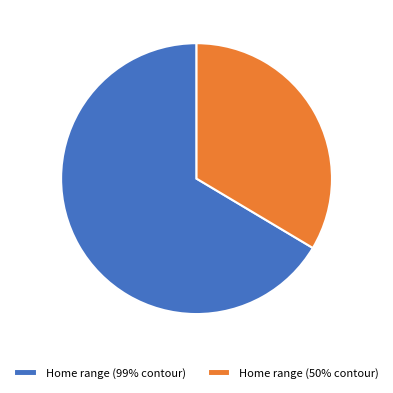

What is the largest slice in the pie chart?

Home range (99% contour)